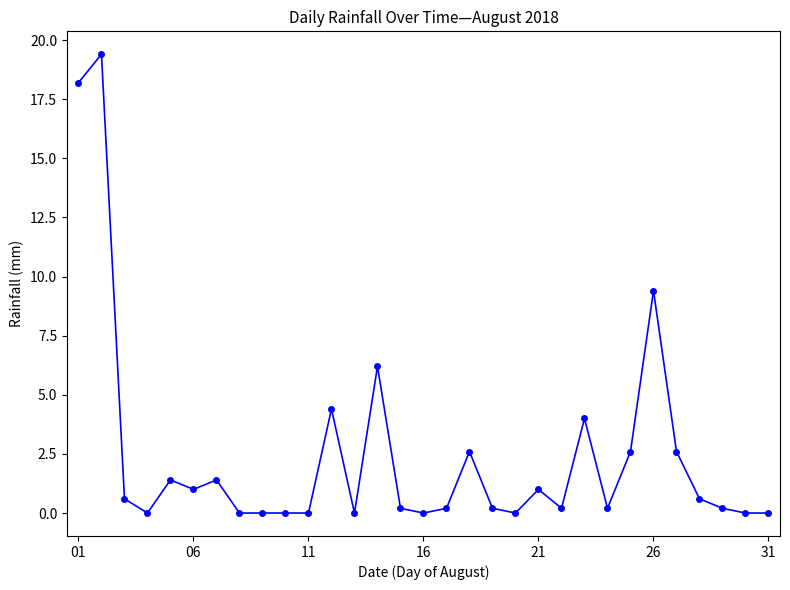

True or false: there are more than 1 points higher than both neighbors.

True